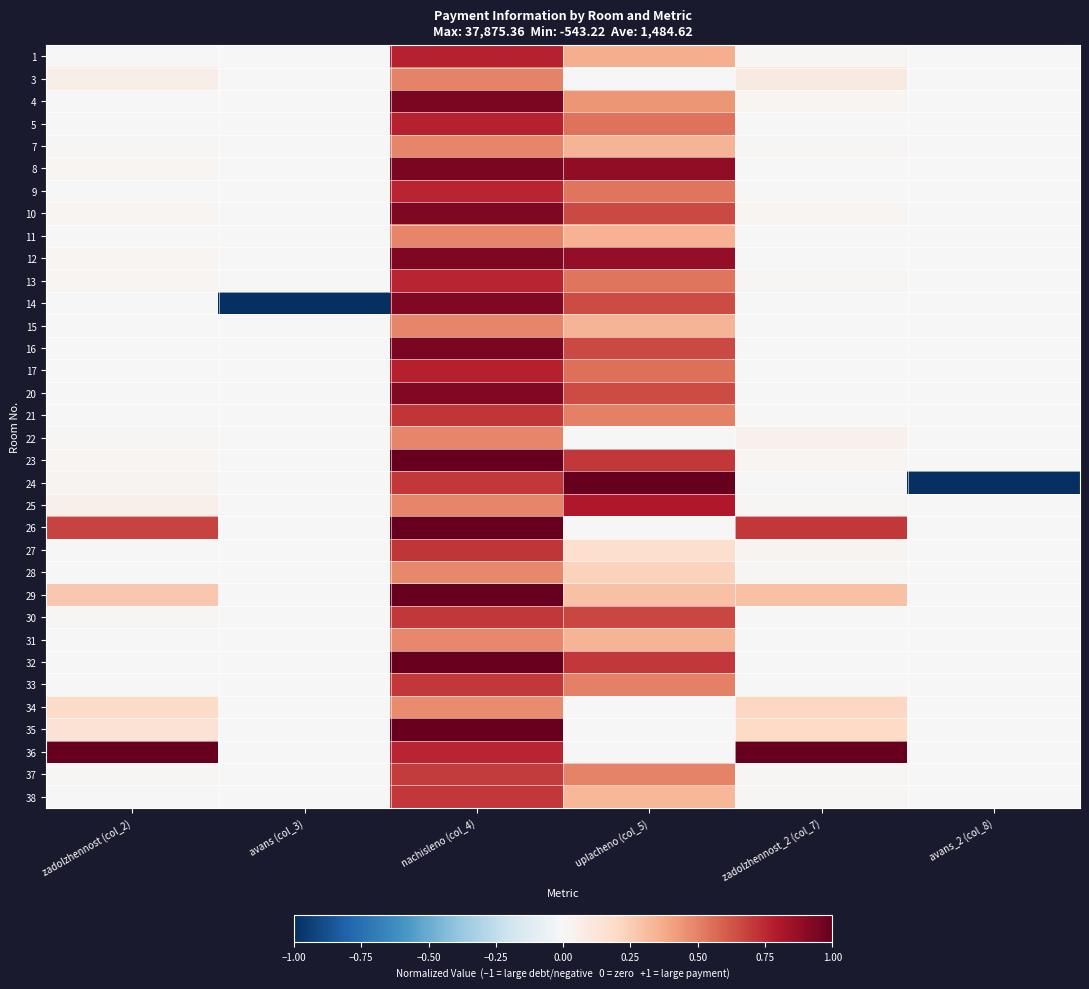

List the series in order of their peak value, highest first.

23, 24, 26, 32, 36, 29, 35, 8, 16, 4, 12, 10, 14, 20, 25, 17, 1, 5, 9, 13, 27, 21, 30, 33, 38, 37, 3, 11, 22, 7, 15, 28, 31, 34